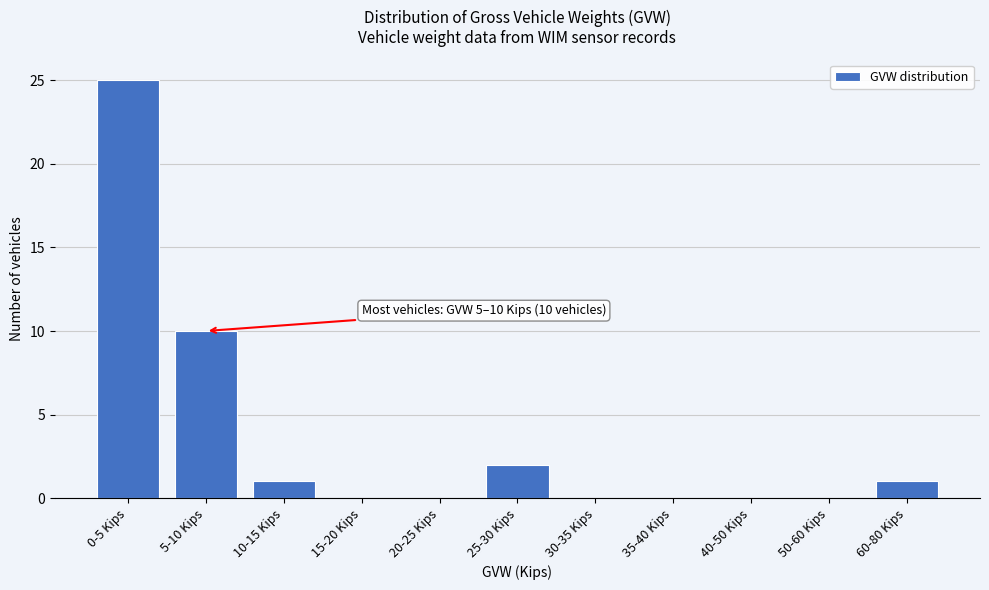

Reading left to right, what are all the values shown in this chart?

0-5 Kips=25	5-10 Kips=10	10-15 Kips=1	15-20 Kips=0	20-25 Kips=0	25-30 Kips=2	30-35 Kips=0	35-40 Kips=0	40-50 Kips=0	50-60 Kips=0	60-80 Kips=1